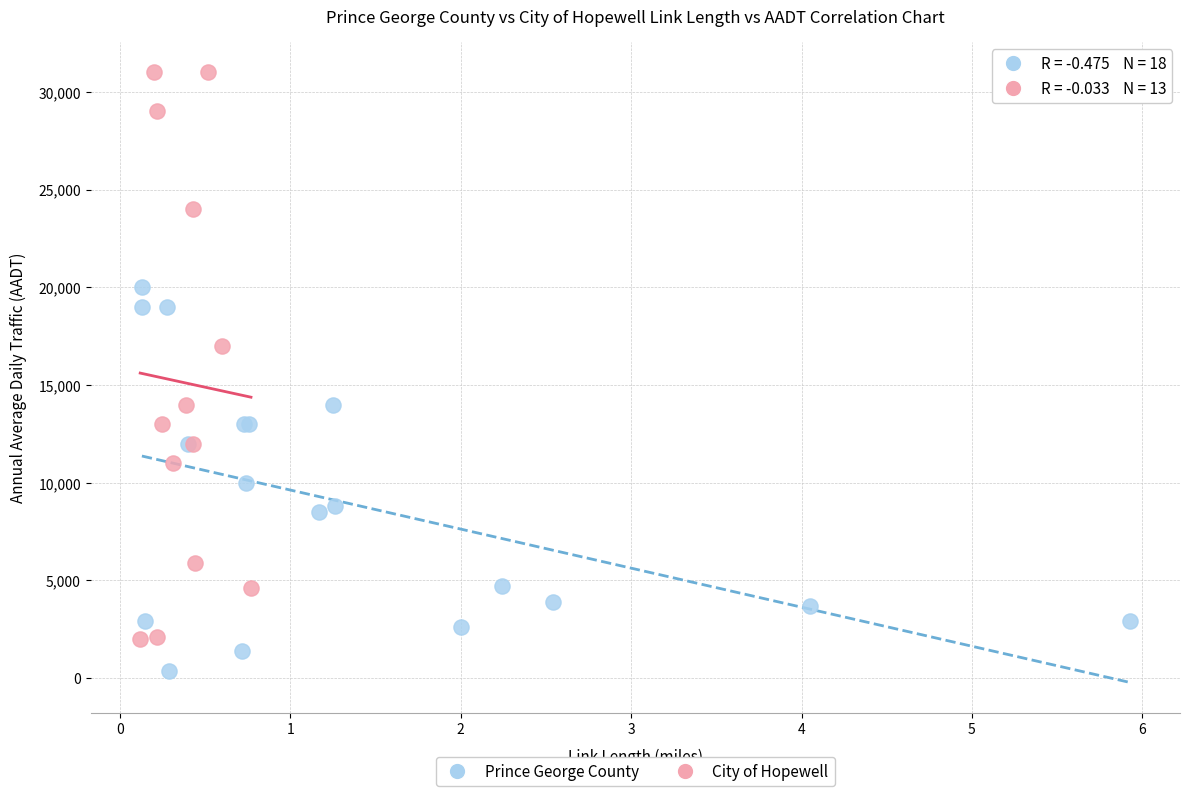

Which series has the widest spread of Y values?

City of Hopewell